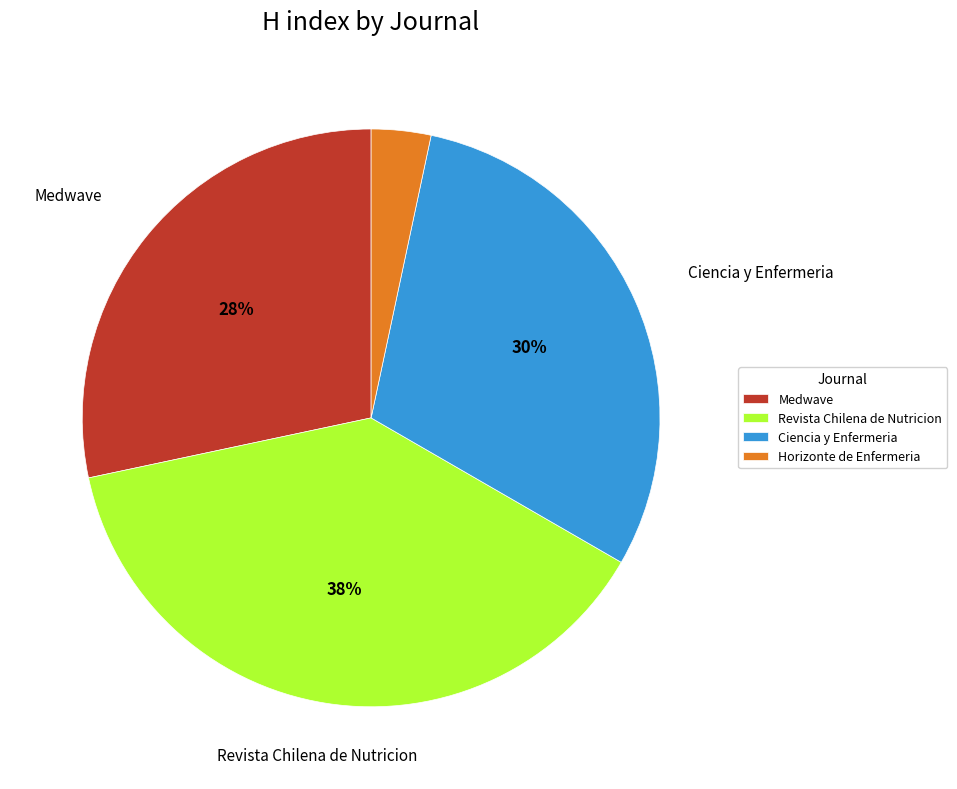

What is the largest slice in the pie chart?

Revista Chilena de Nutricion